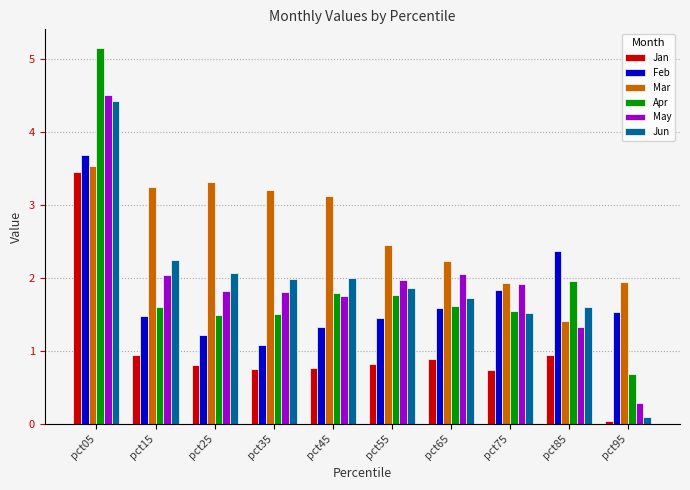

What is the spread (max minus min) of values at pct25?

2.5